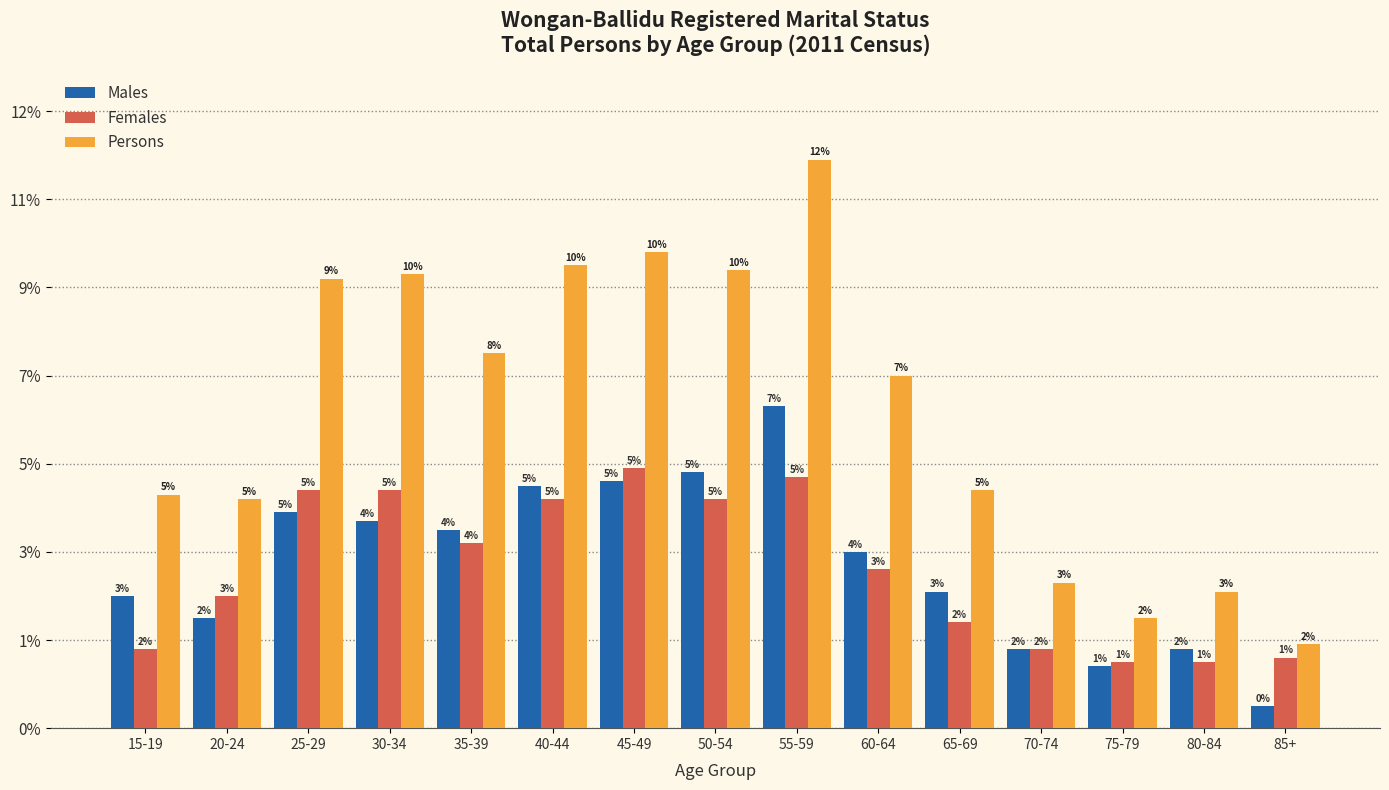

What are all the series names shown in the legend?

Males, Females, Persons